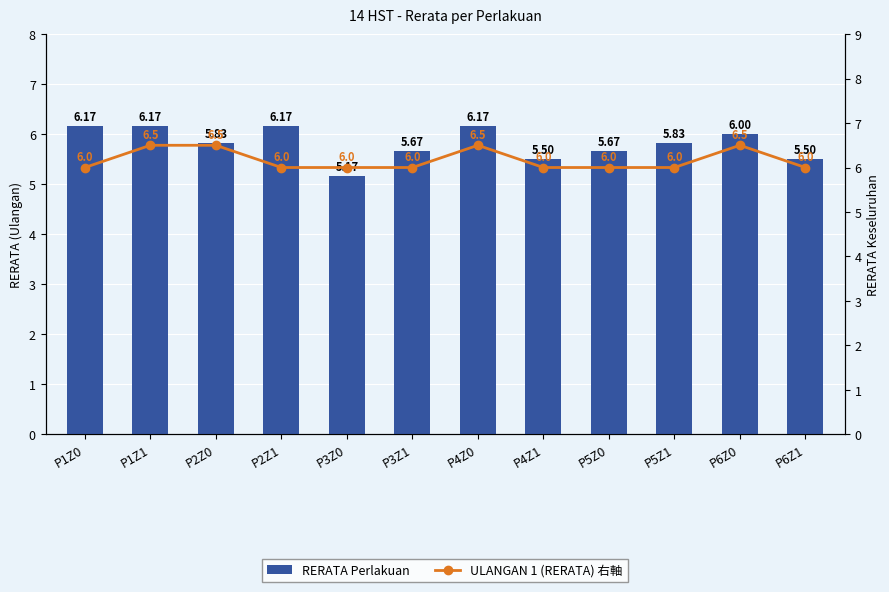

What is the label of the 8th bar from the left?

P4Z1